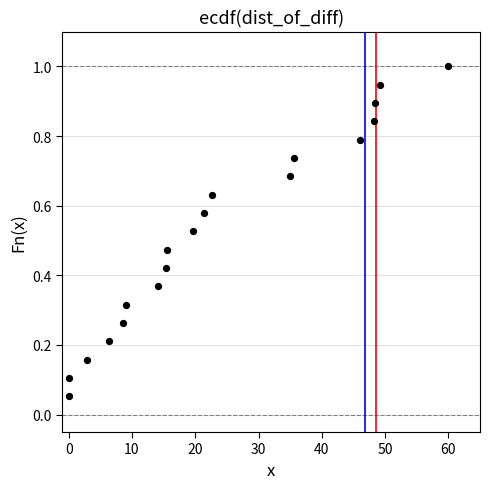

What is the range of X values (max minus min)?

60.0